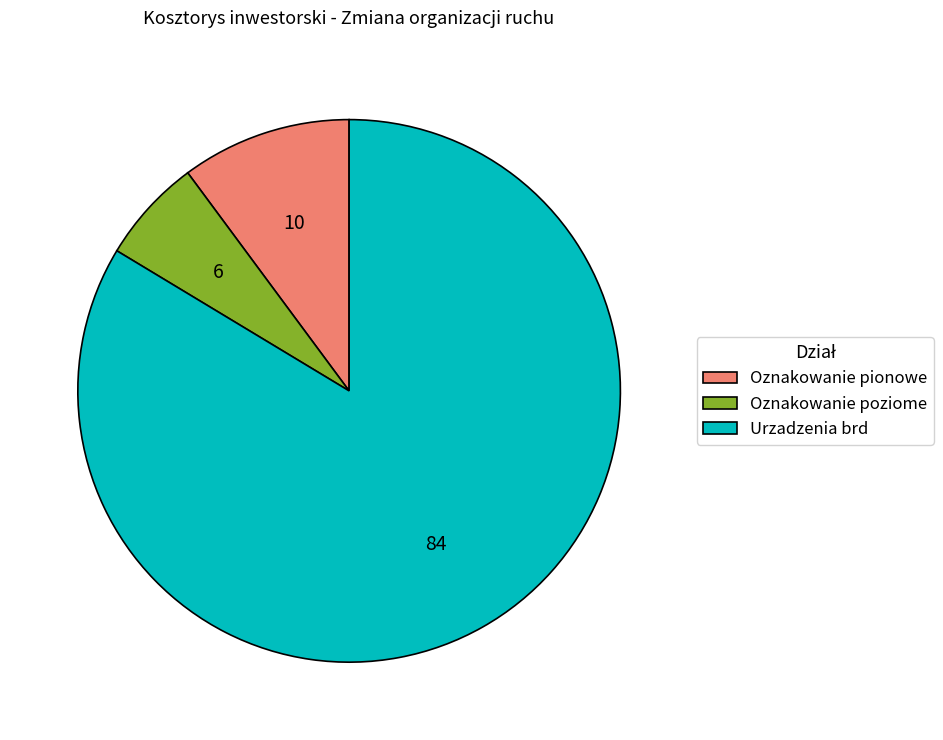

Is the sum of Oznakowanie poziome and Urzadzenia brd greater than half?

Yes